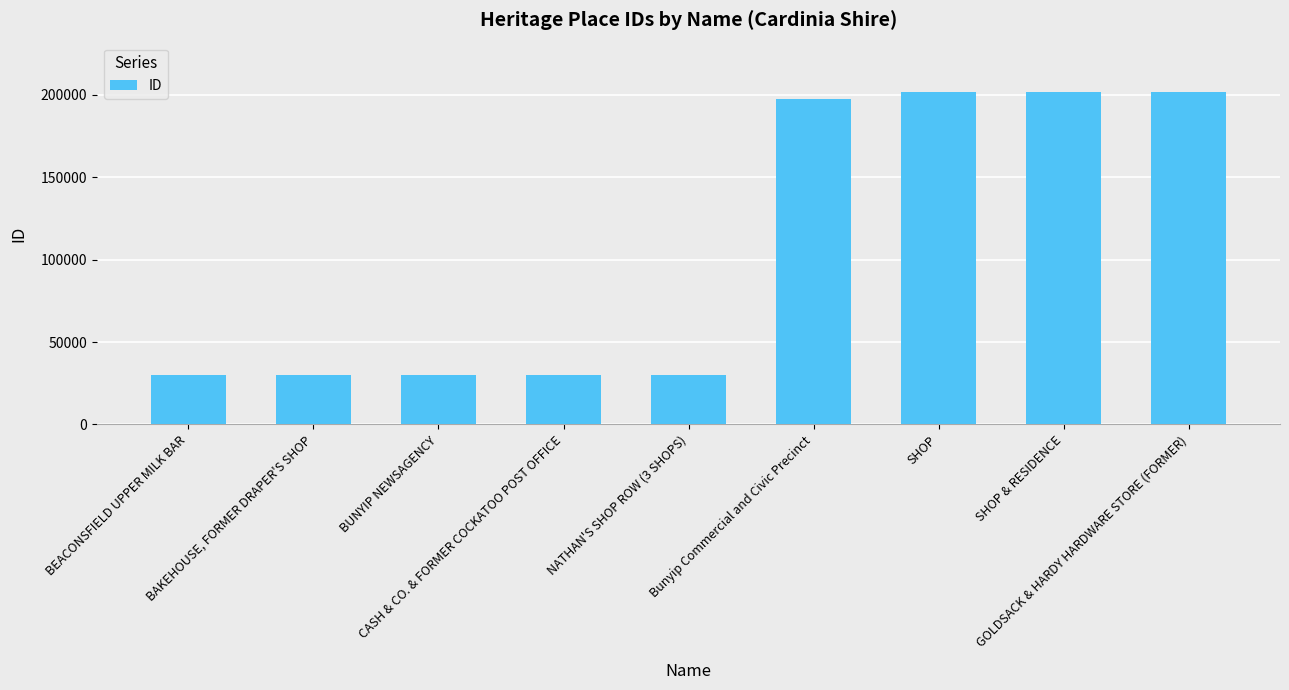

How many categories are shown in the chart?

9